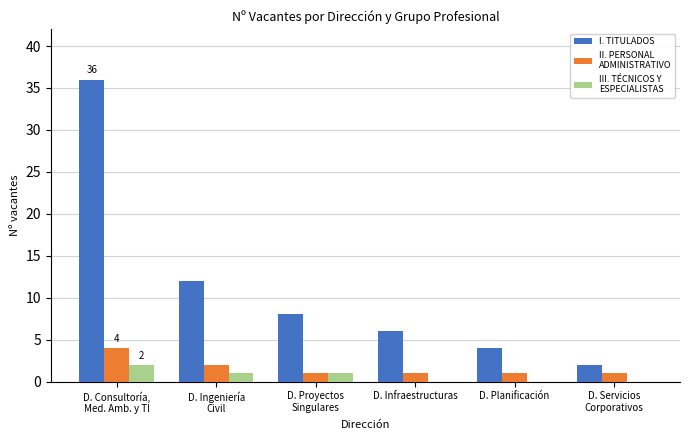

What is the total value across all series at D. Servicios
Corporativos?

3